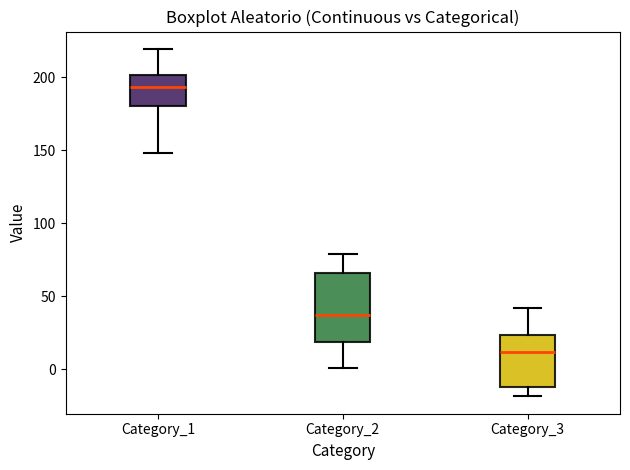

Reading left to right, read every box against the y-axis: the position of its median line, the range the box covers, and the ends of its whiskers. The values are not printed on the chart, so give them approximately, as read against the axis.

Category_1: median 195, box 180 to 200, whiskers 150 to 220
Category_2: median 35, box 20 to 65, whiskers 0 to 80
Category_3: median 10, box -10 to 25, whiskers -20 to 40